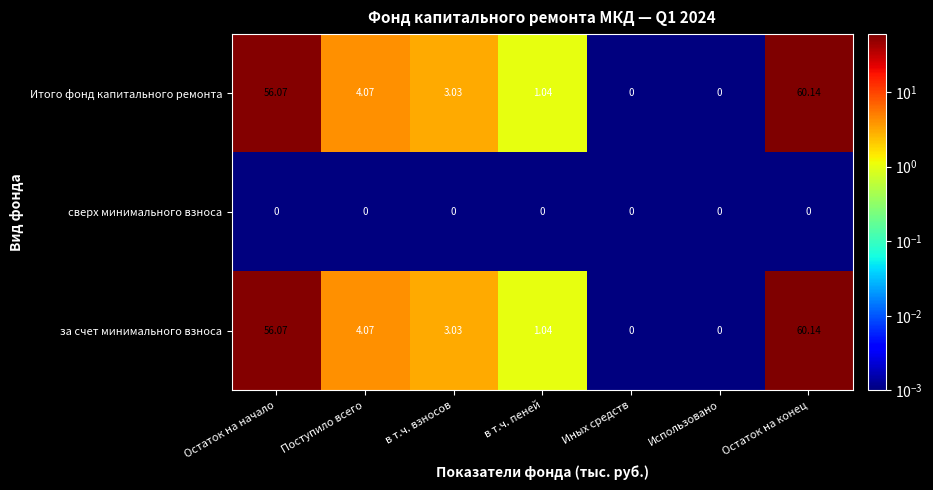

At which category is the sum across all series the highest?

Остаток на конец